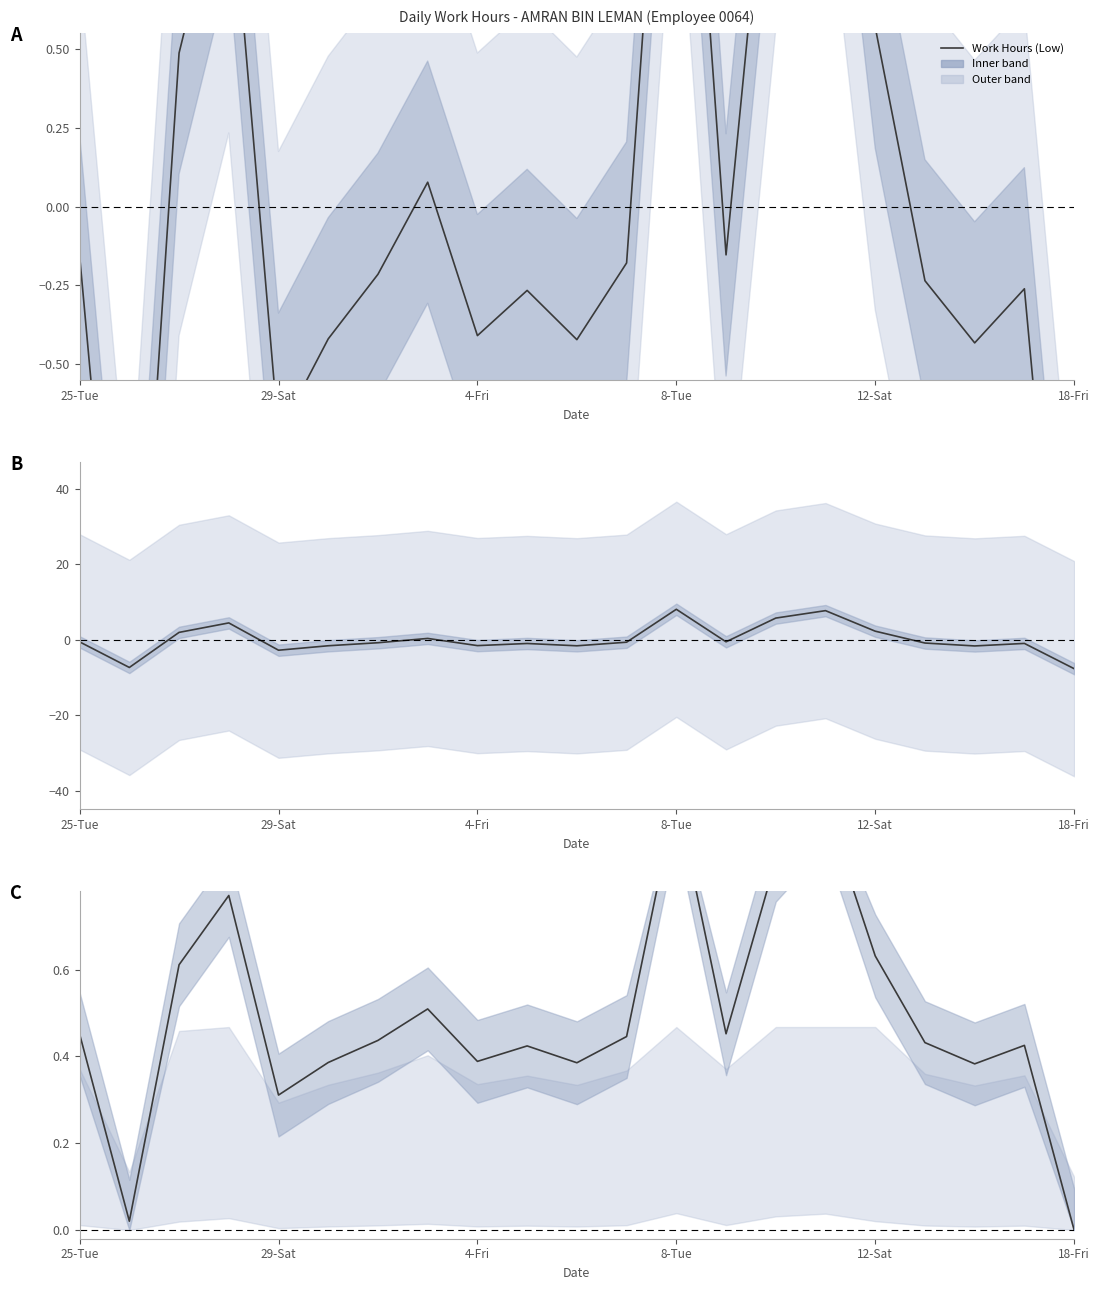

How many lines are shown in the chart?

1